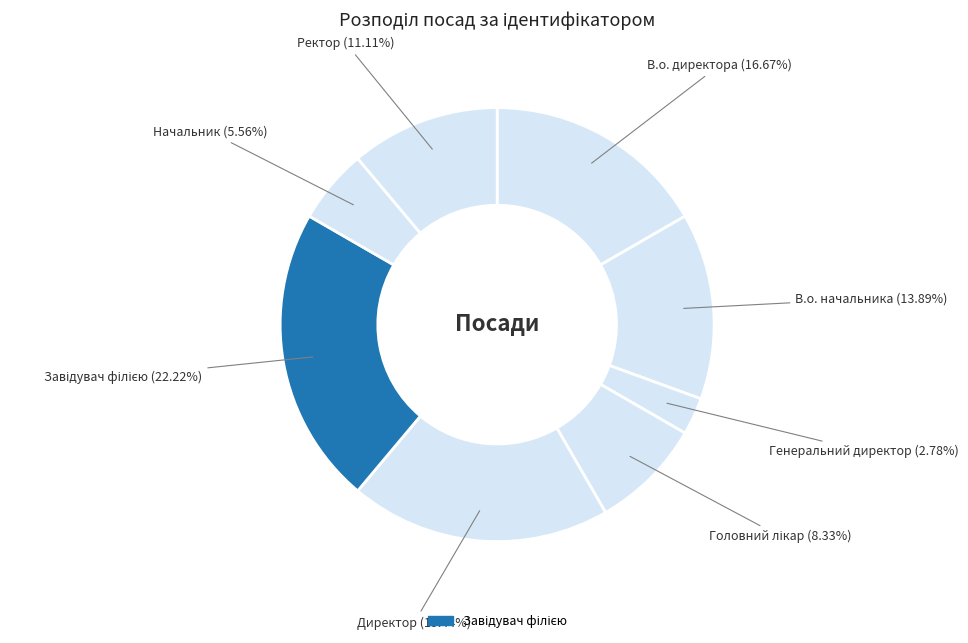

Which category has the smallest portion of the pie?

Генеральний директор